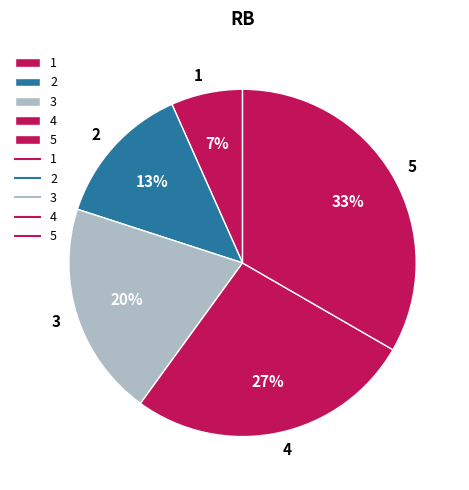

How many segments does this pie chart have?

5